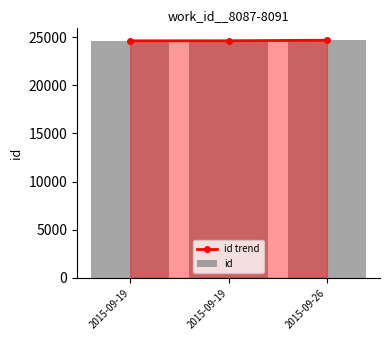

Does the chart contain any negative values?

No